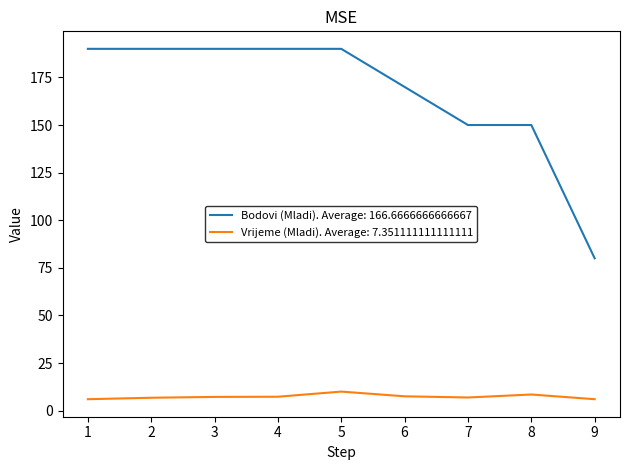

True or false: Bodovi (Mladi). Average: 166.6666666666667 and Vrijeme (Mladi). Average: 7.351111111111111 cross at least once.

False